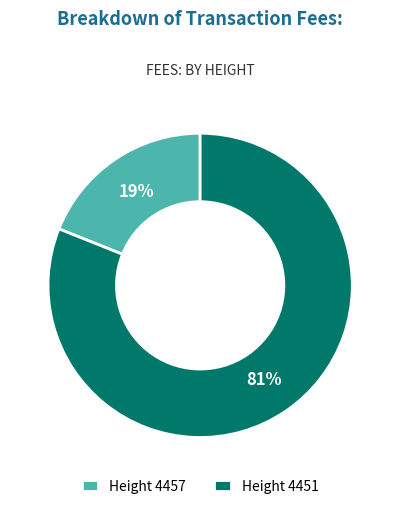

What is the largest slice in the pie chart?

Height 4451